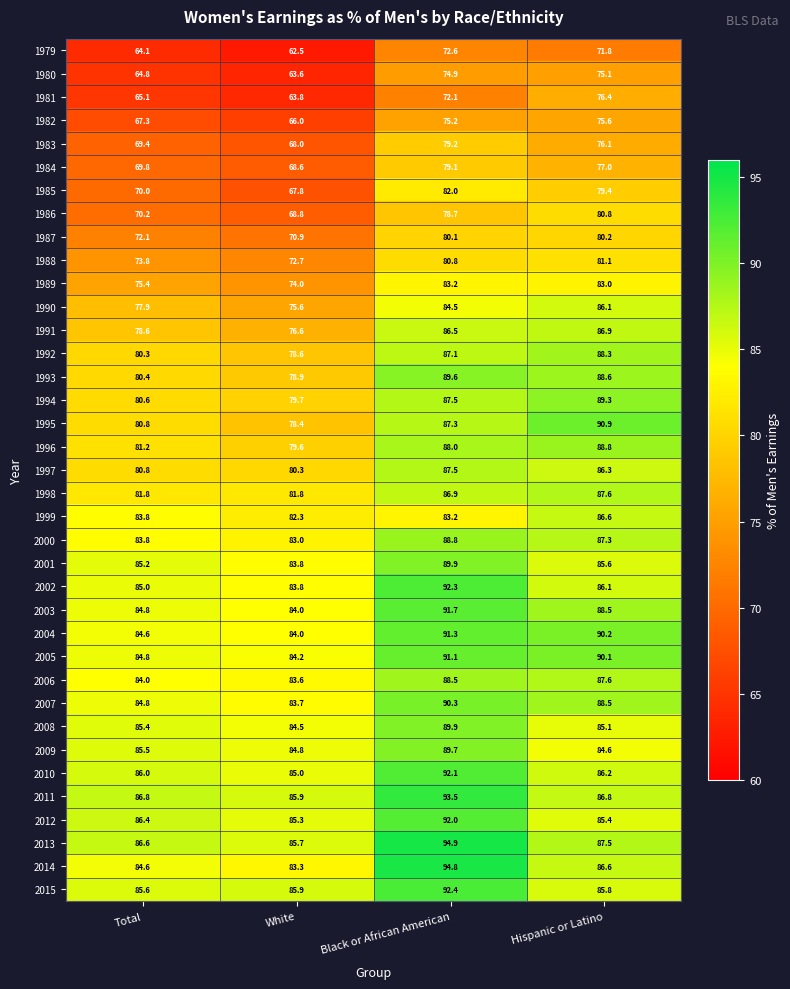

The 1990 series shows 120.5 at White. True or false?

False